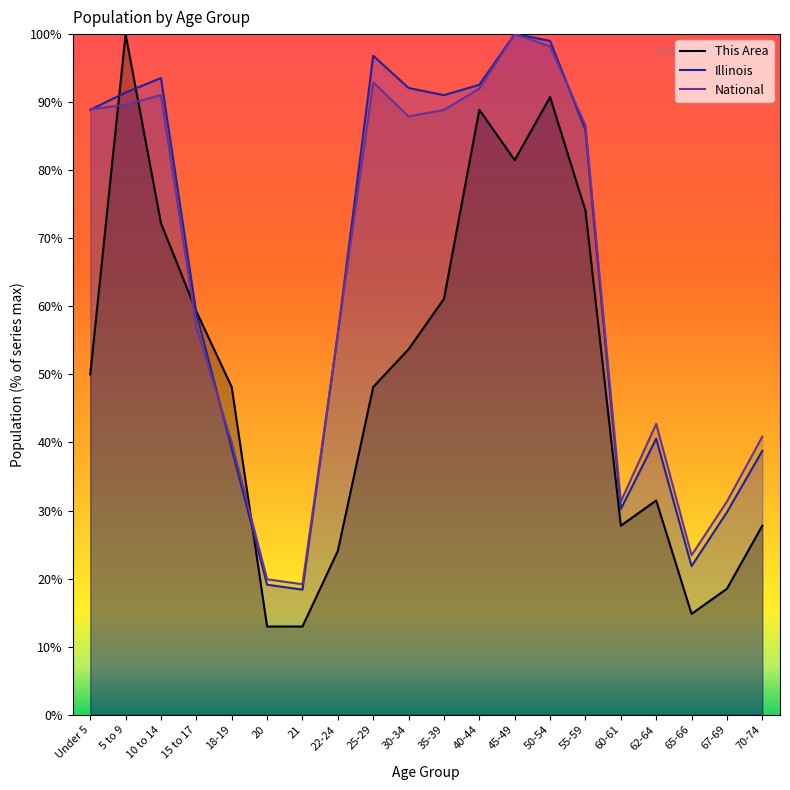

At which category does National reach its first local valley?

21